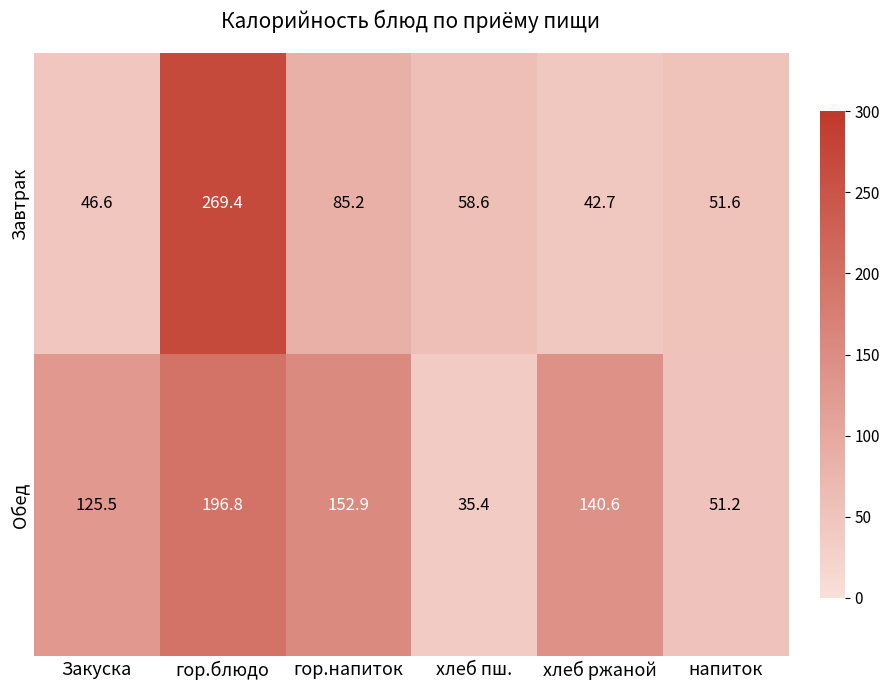

What is the difference between the maximum and minimum values in the Завтрак series?

226.7